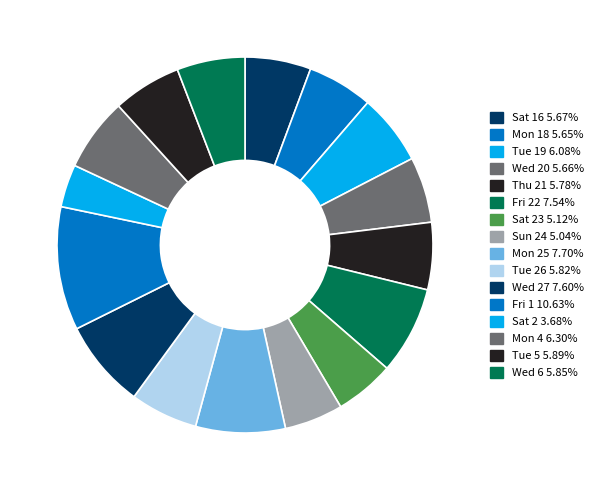

How many segments does this pie chart have?

16